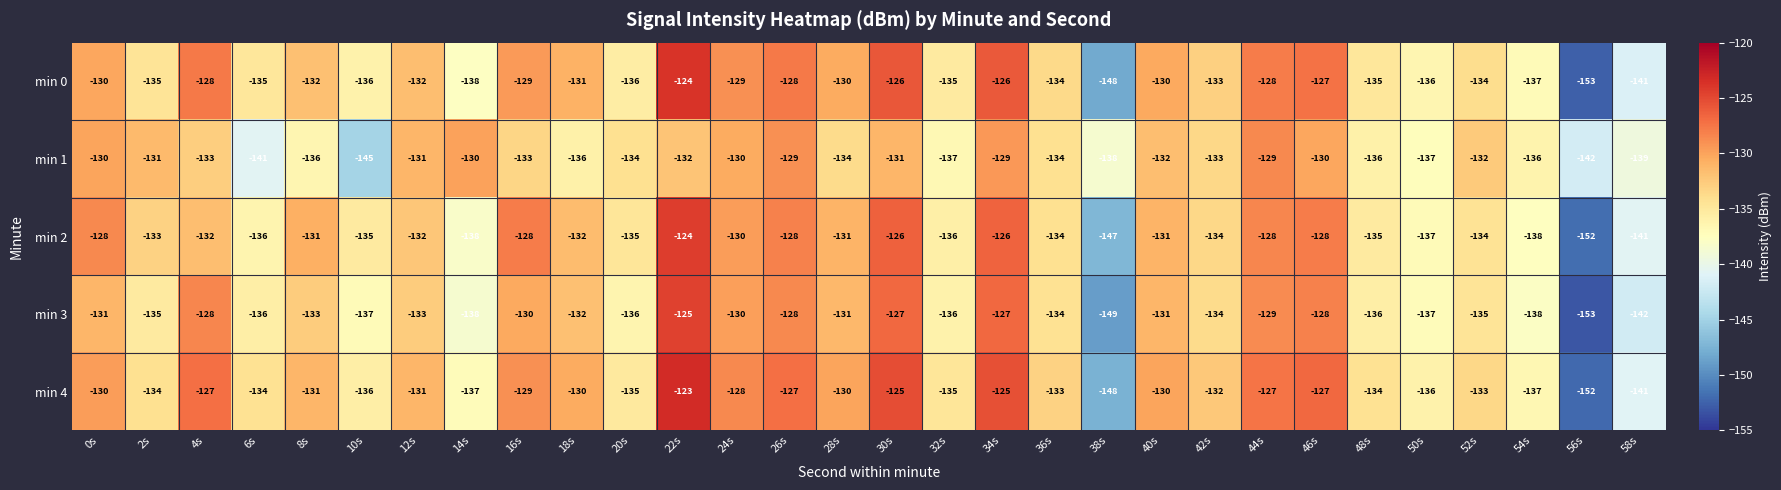

What is the spread (max minus min) of values at 28s?

4